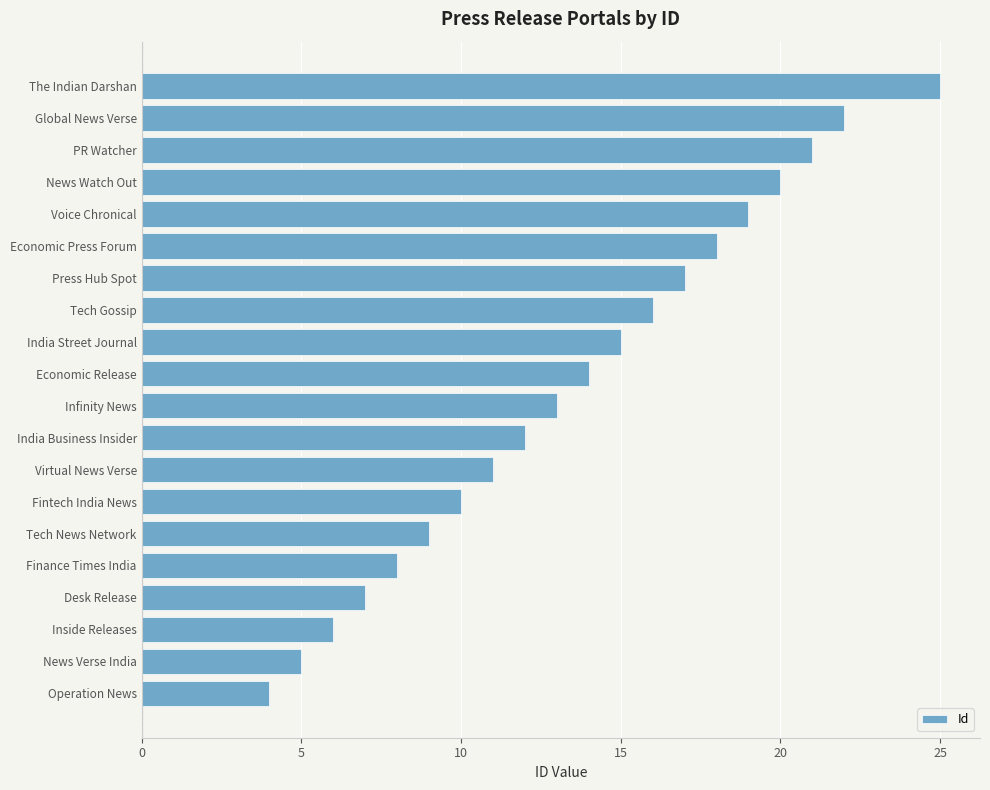

What is the average value?

14